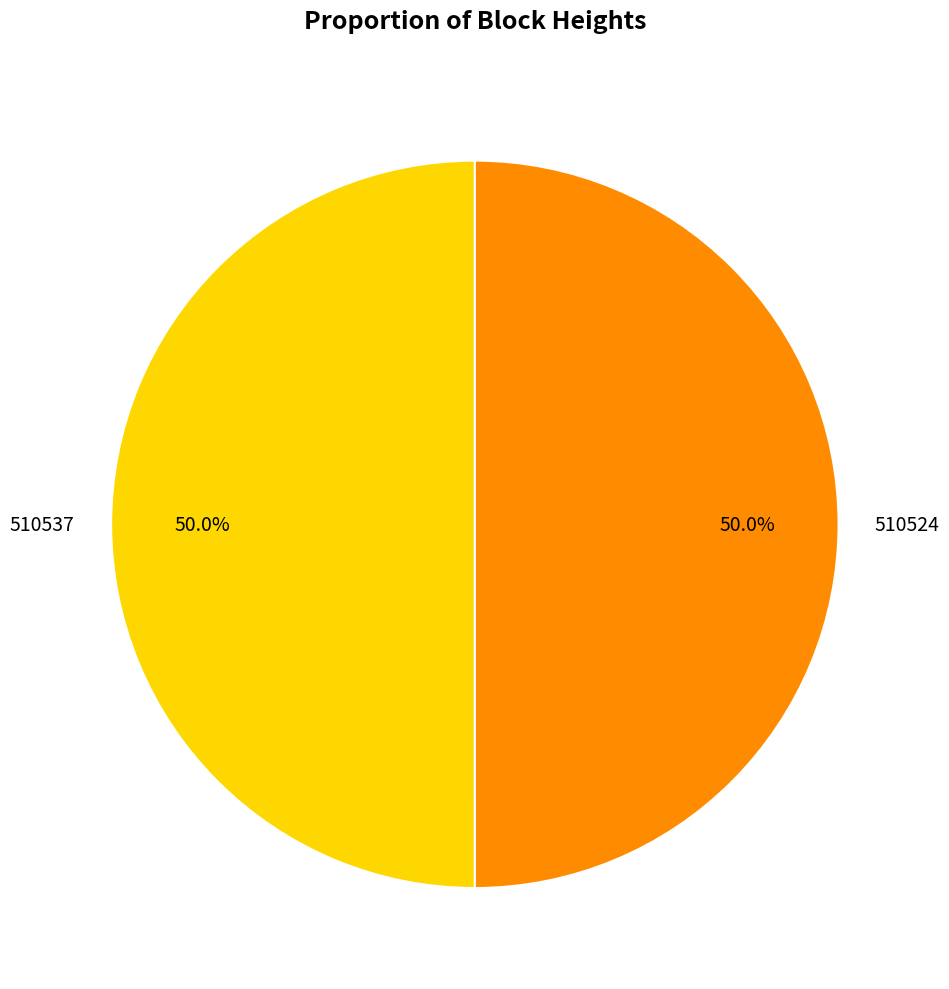

What portion of the pie excludes 510537?

50.0%